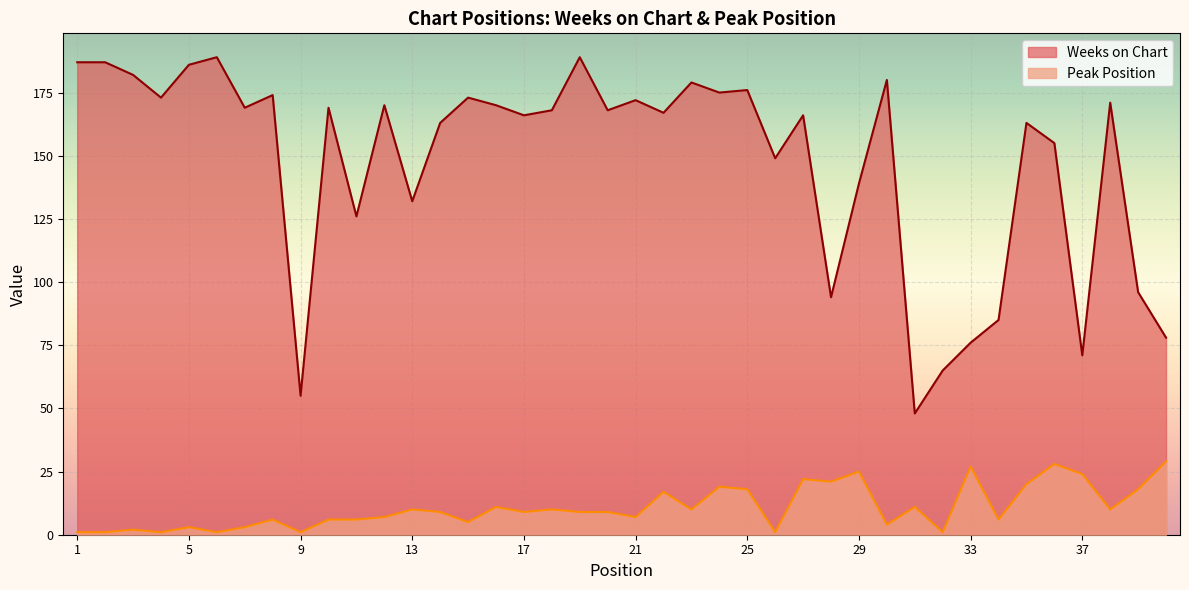

Where is Peak Position nearest to the value 15?

22